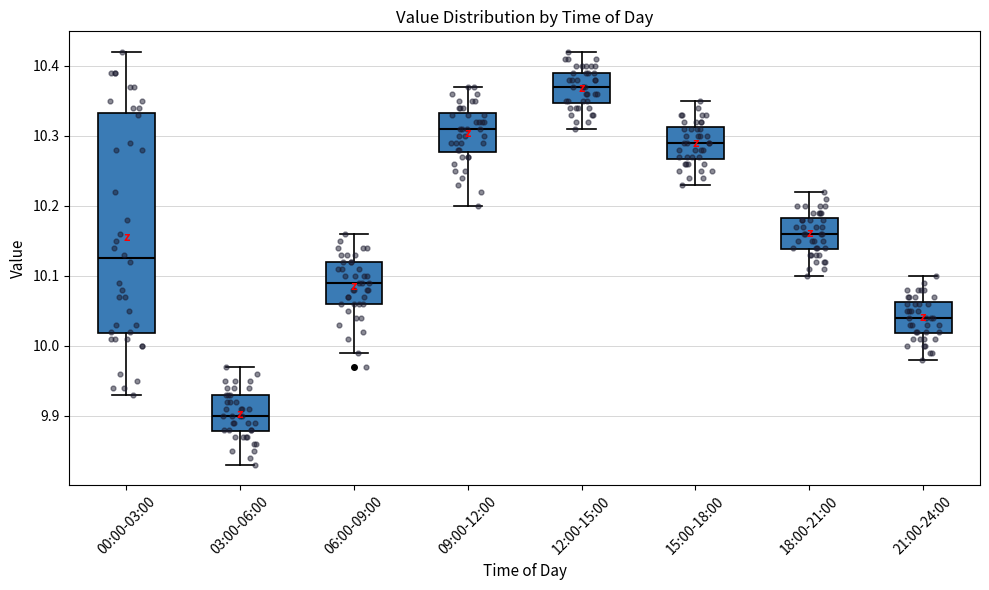

Comparing the boxes themselves (not the whiskers), which one is the tallest?

00:00-03:00